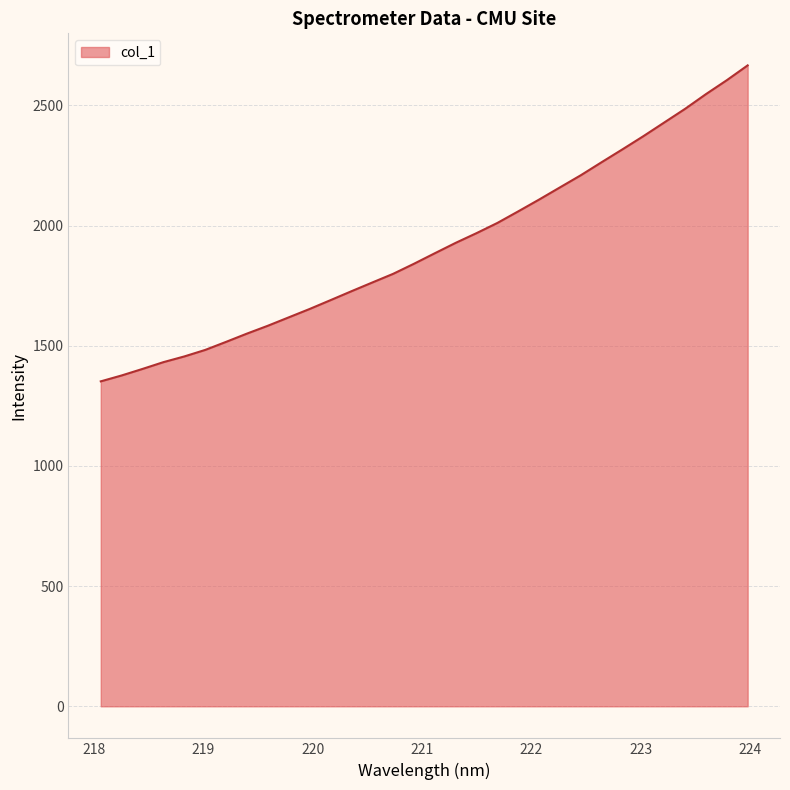

What is the minimum value shown in the chart?

1352.2